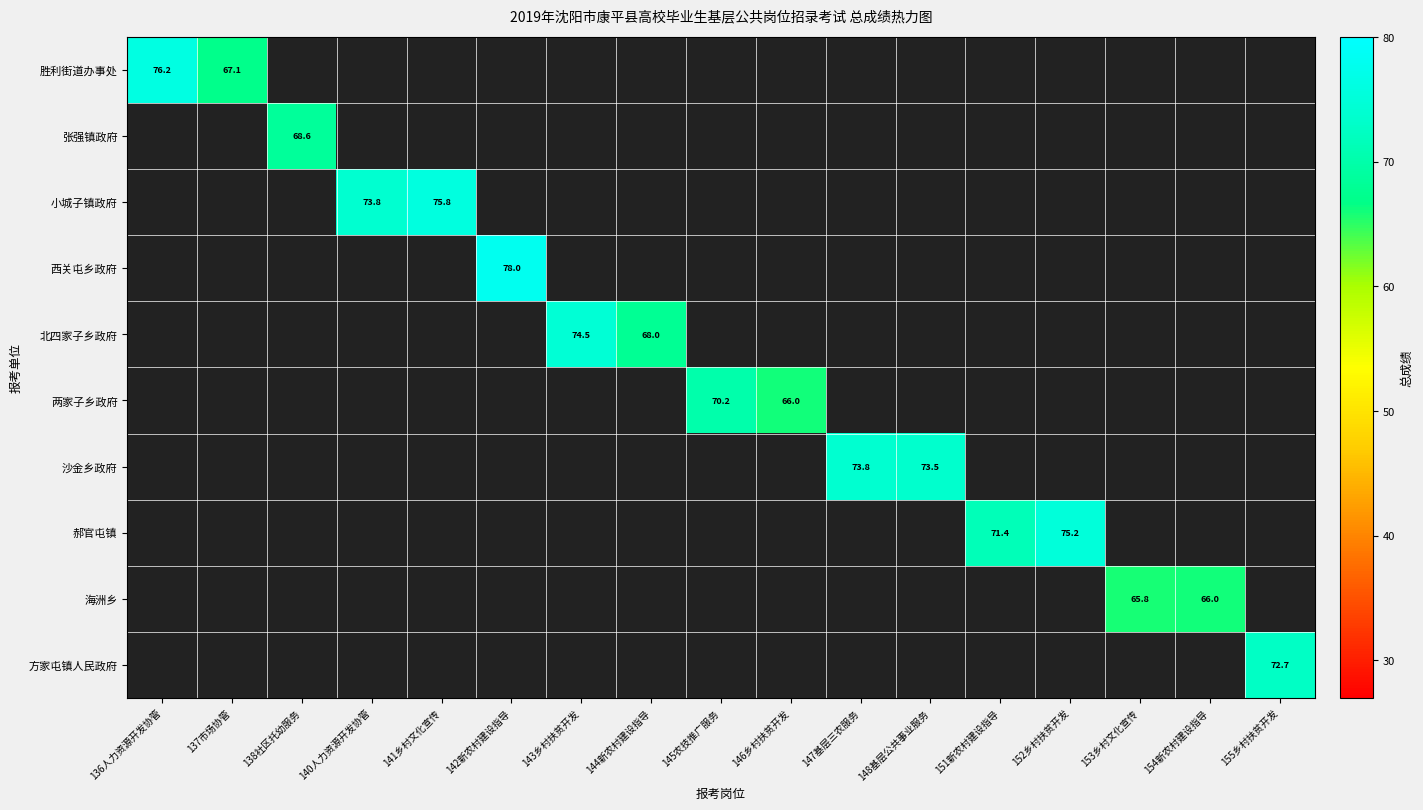

How many data points does each series have?

17